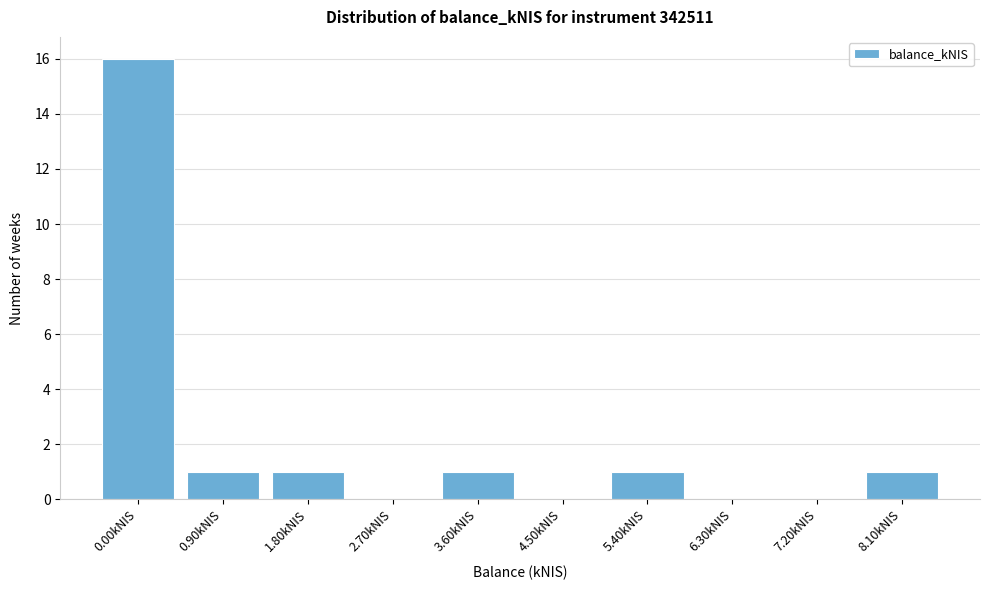

Reading right to left, list all the values displayed in this chart.

8.10kNIS=1	7.20kNIS=0	6.30kNIS=0	5.40kNIS=1	4.50kNIS=0	3.60kNIS=1	2.70kNIS=0	1.80kNIS=1	0.90kNIS=1	0.00kNIS=16